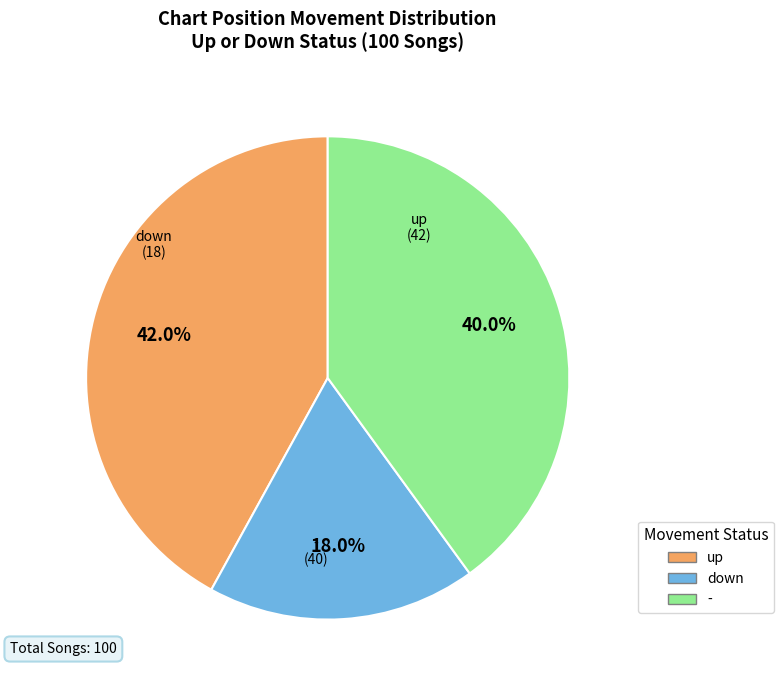

How many slices are in this pie chart?

3